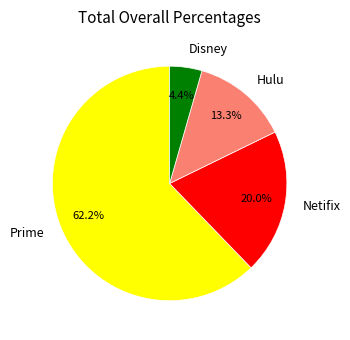

Count the number of slices in the pie.

4